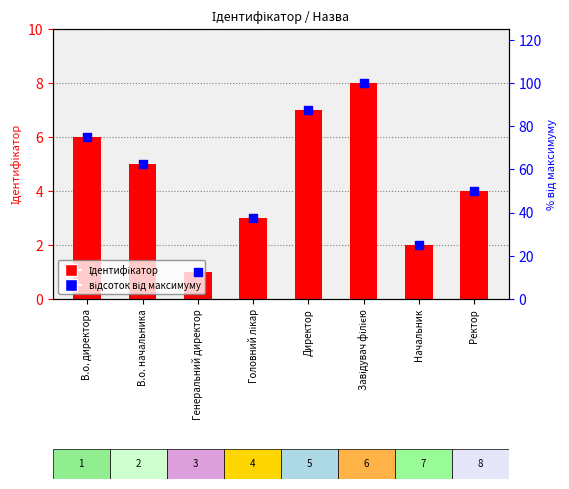

Which series contains the highest Y value?

відсоток від максимуму